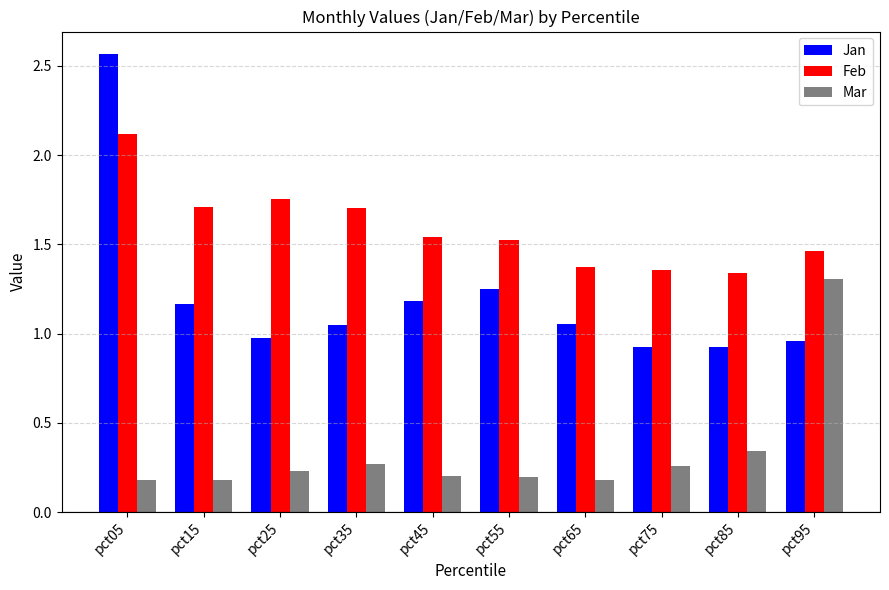

Between pct15 and pct45, which series saw the biggest shift?

Feb